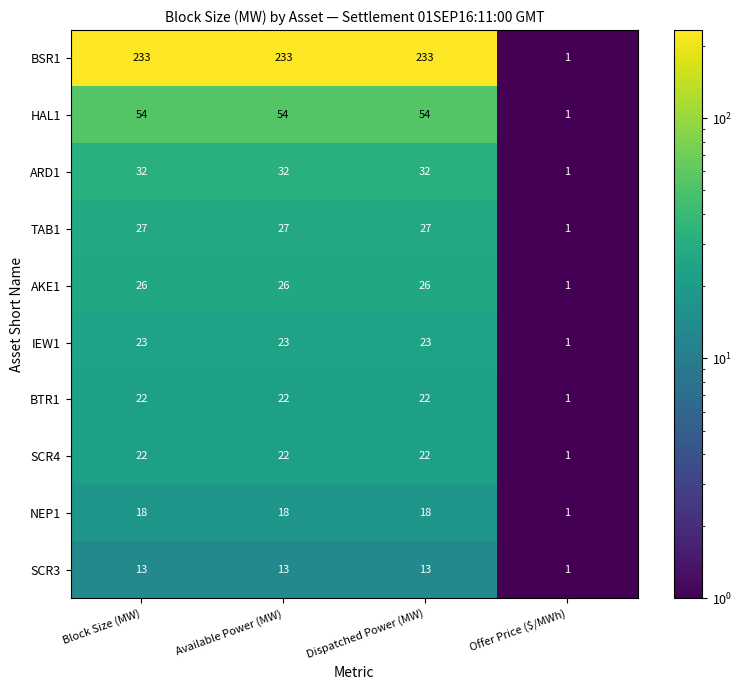

At how many categories does at least one series exceed 30?

3